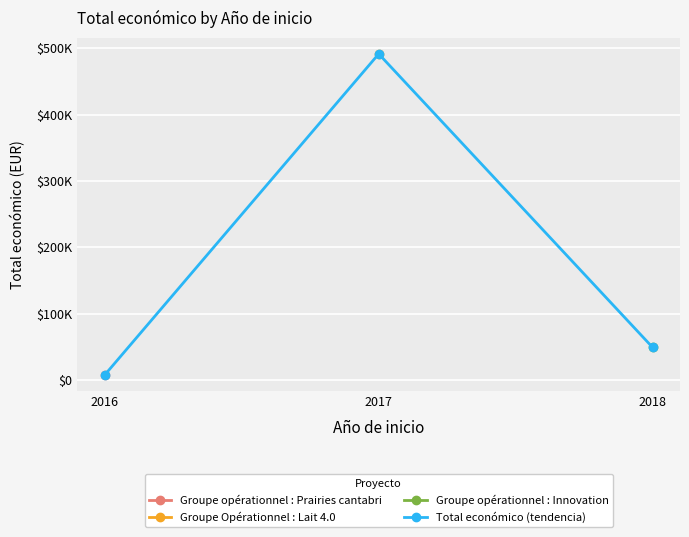

What is the sum of the values at 2017 and 2018?

540783